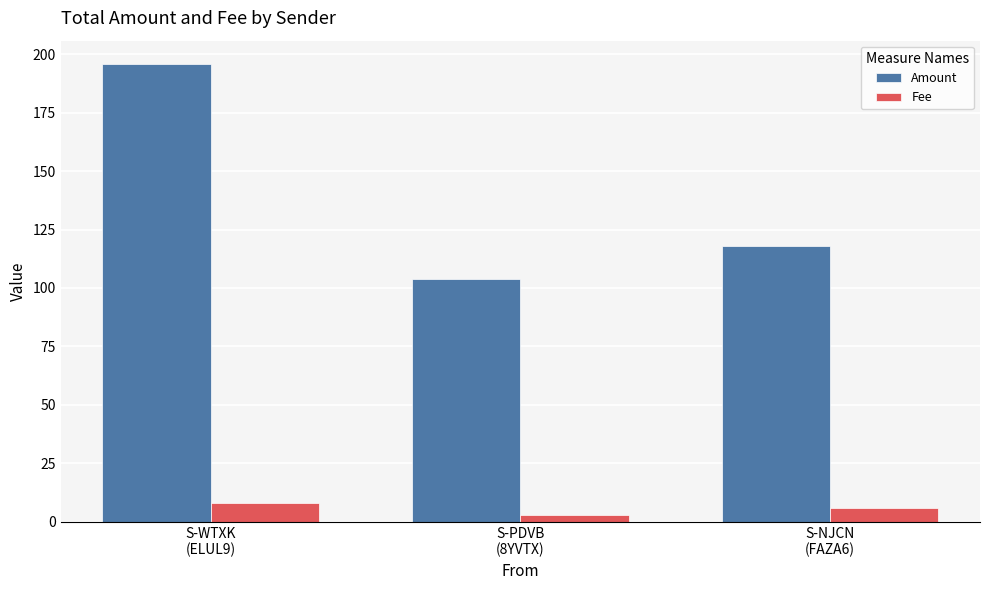

What is the difference between the highest and lowest values at S-WTXK
(ELUL9)?

188